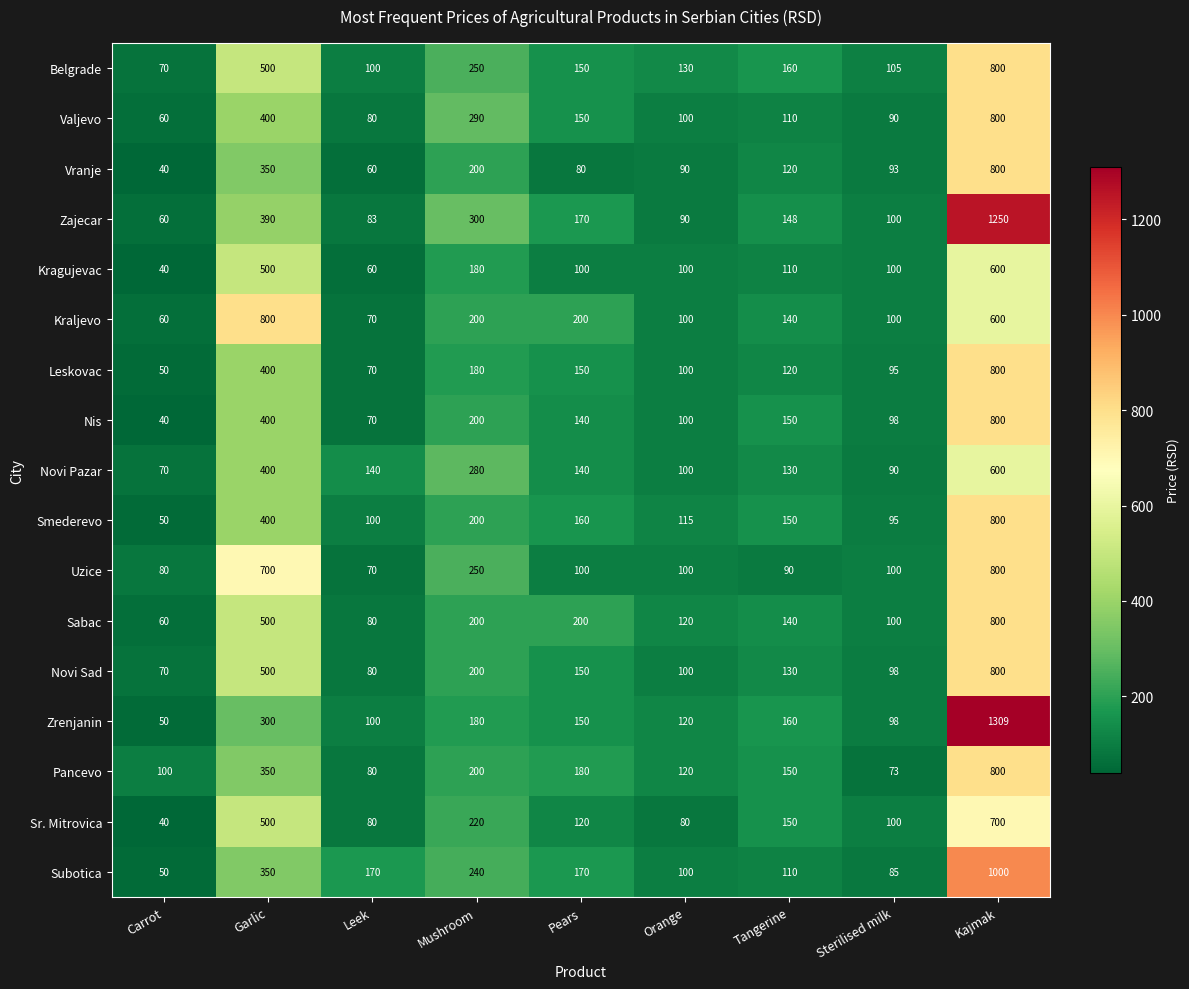

What is the difference between the maximum and second lowest values in the Sr. Mitrovica series?

620